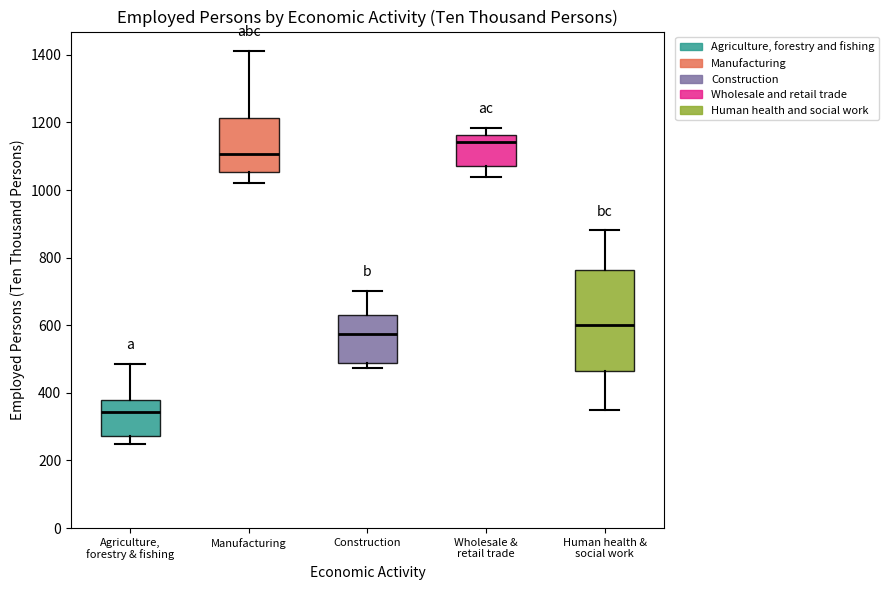

Reading left to right, read every box against the y-axis: the position of its median line, the range the box covers, and the ends of its whiskers. The values are not printed on the chart, so give them approximately, as read against the axis.

Agriculture, forestry & fishing: median 340, box 280 to 380, whiskers 260 to 480
Manufacturing: median 1100, box 1060 to 1220, whiskers 1020 to 1420
Construction: median 580, box 480 to 640, whiskers 480 (just below the box's lower edge) to 700
Wholesale & retail trade: median 1140, box 1080 to 1160, whiskers 1040 to 1180
Human health & social work: median 600, box 460 to 760, whiskers 360 to 880